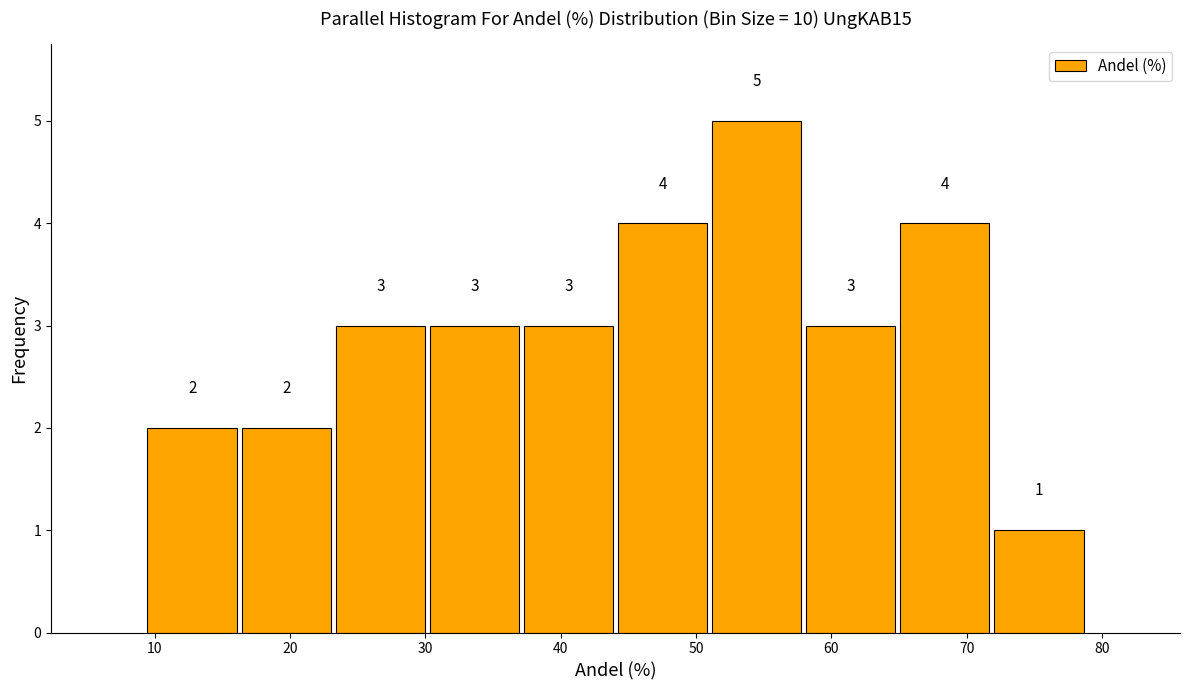

Over which range of the x-axis is the bar tallest?

51 to 58